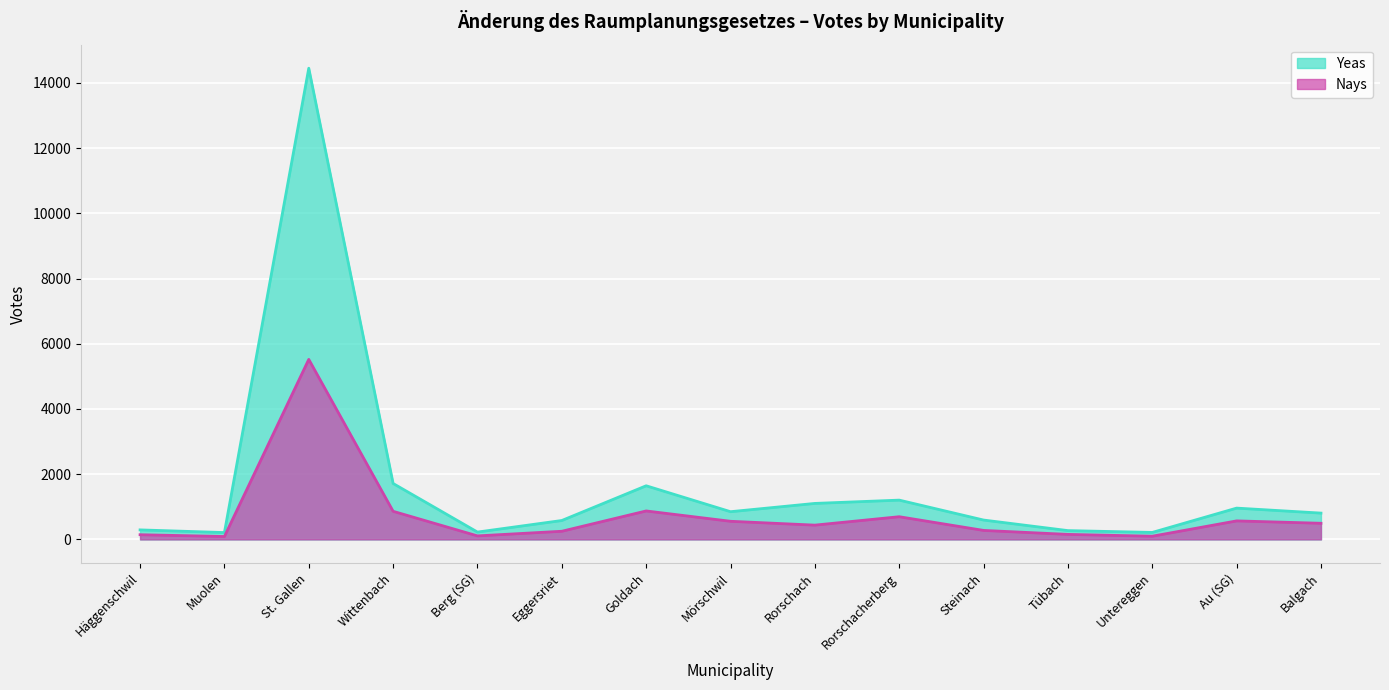

Which category has the highest value across all series?

St. Gallen